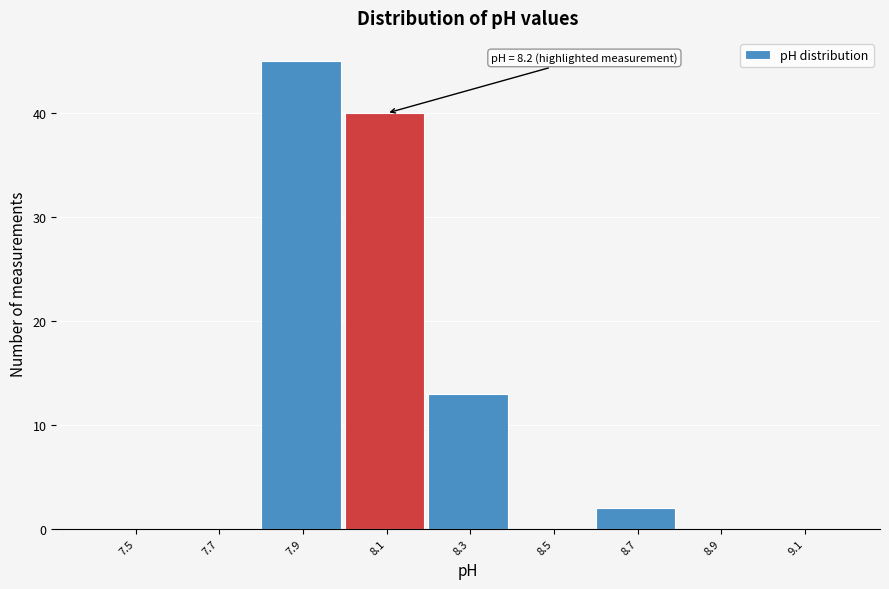

Reading right to left, list all the values displayed in this chart.

9.1=0	8.9=0	8.7=2	8.5=0	8.3=13	8.1=40	7.9=45	7.7=0	7.5=0